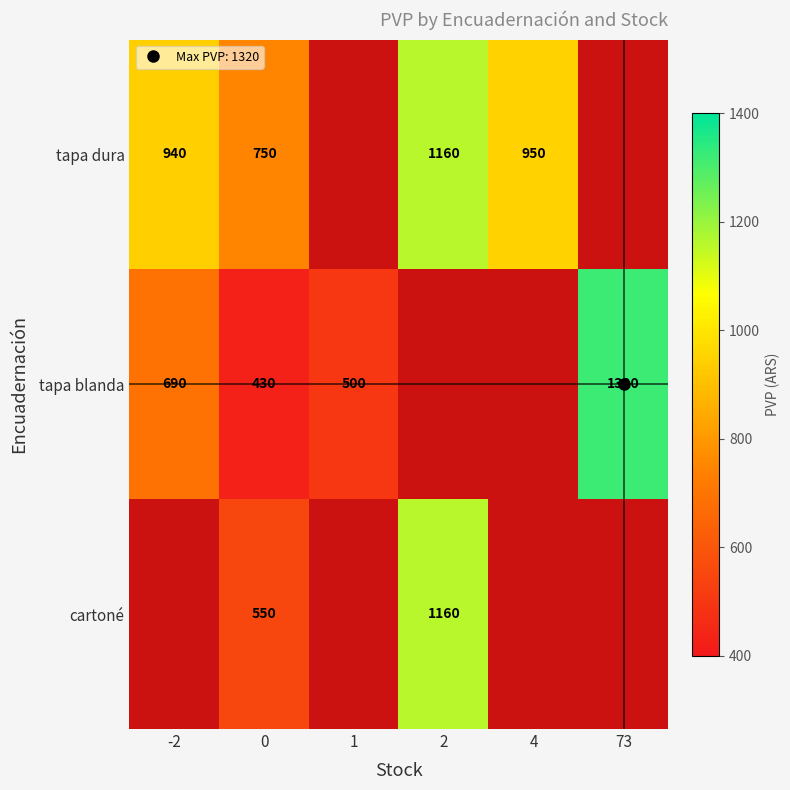

Which series has the widest spread of values?

tapa blanda